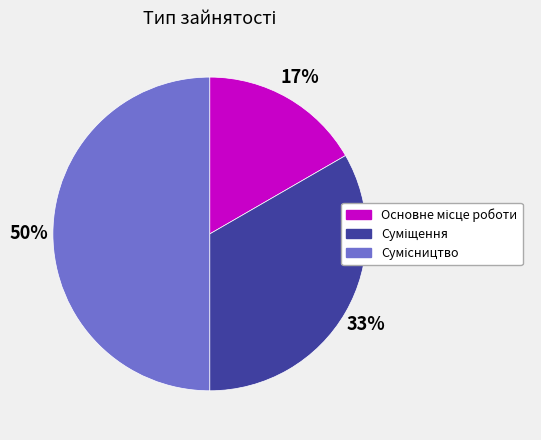

To the nearest percent, what is the difference between the largest and smallest slice percentages?

33%